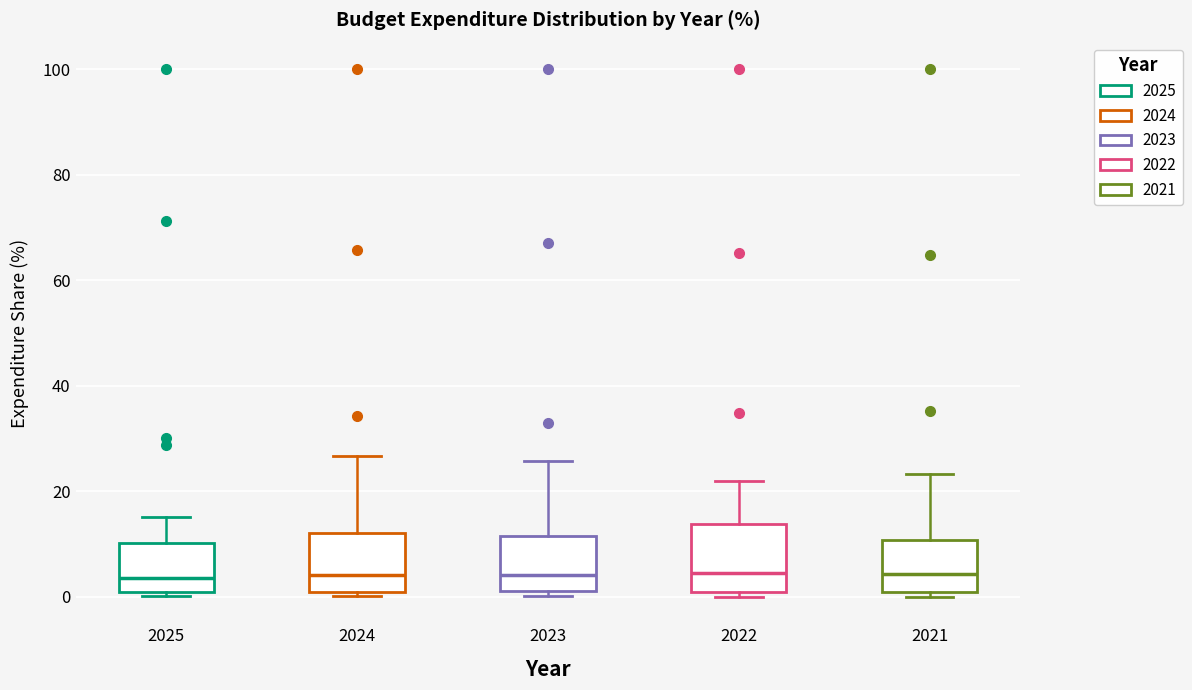

Where is the upper edge of the box at x = 2023 on the y-axis? The values are not printed on the chart, so give them approximately, as read against the axis.

12